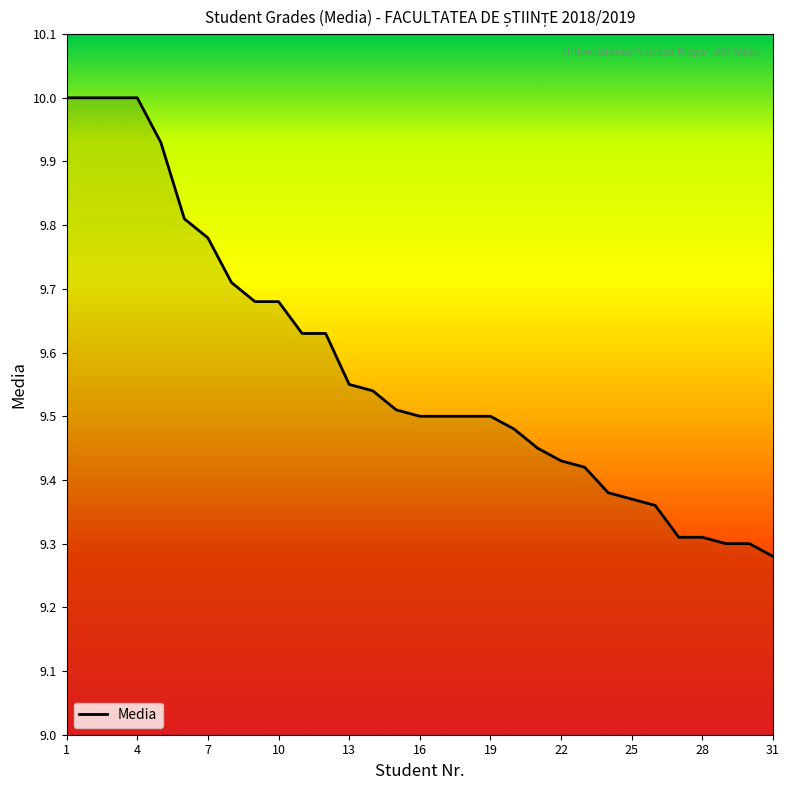

How many lines are shown in the chart?

1